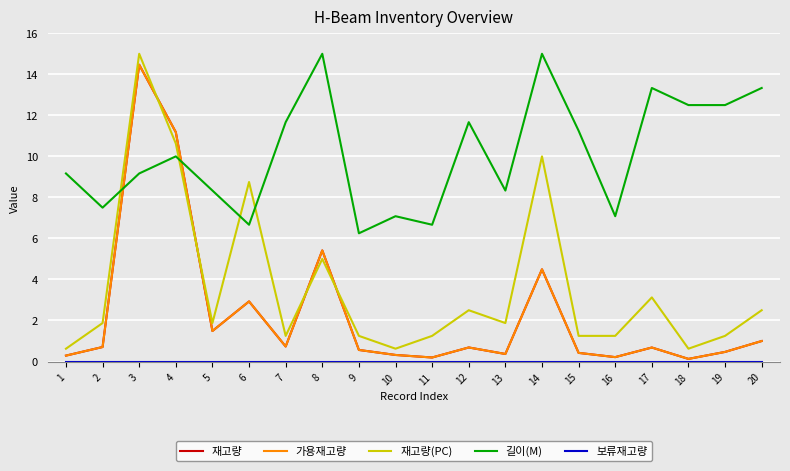

Between 17 and 19, which is larger?

17